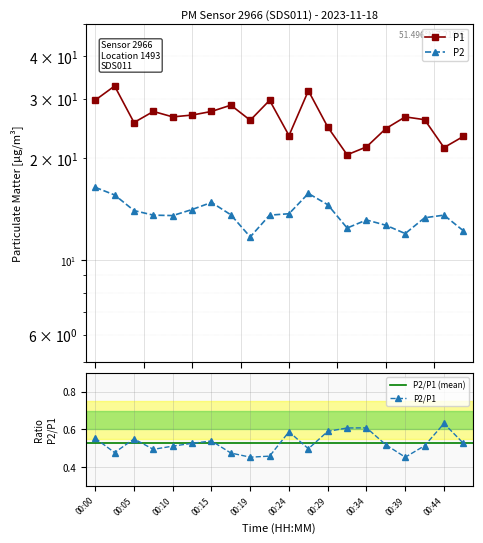

What is the maximum value shown in the chart?

32.7